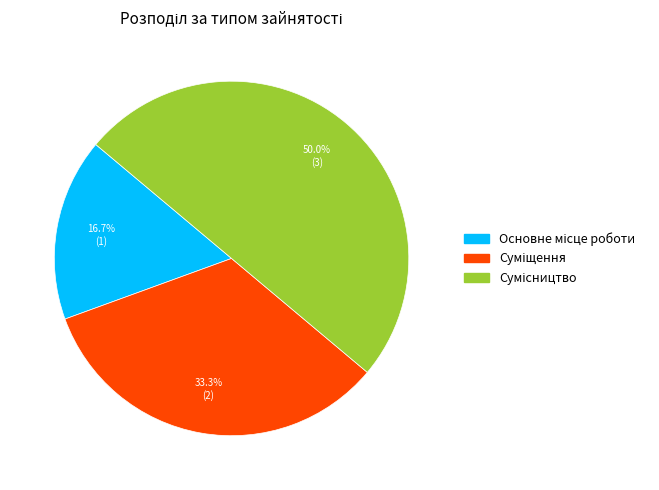

What is the smallest slice in the pie chart?

Основне місце роботи